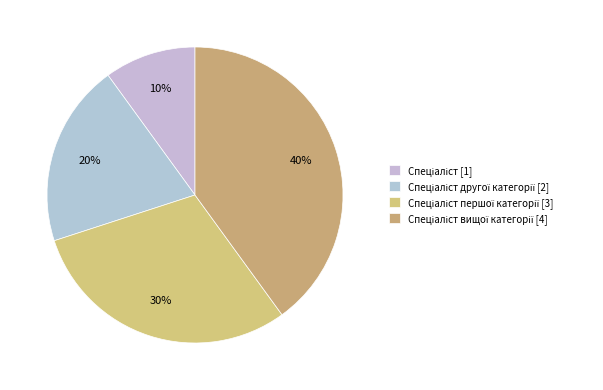

Rank the categories by value from lowest to highest.

Спеціаліст, Спеціаліст другої категорії, Спеціаліст першої категорії, Спеціаліст вищої категорії